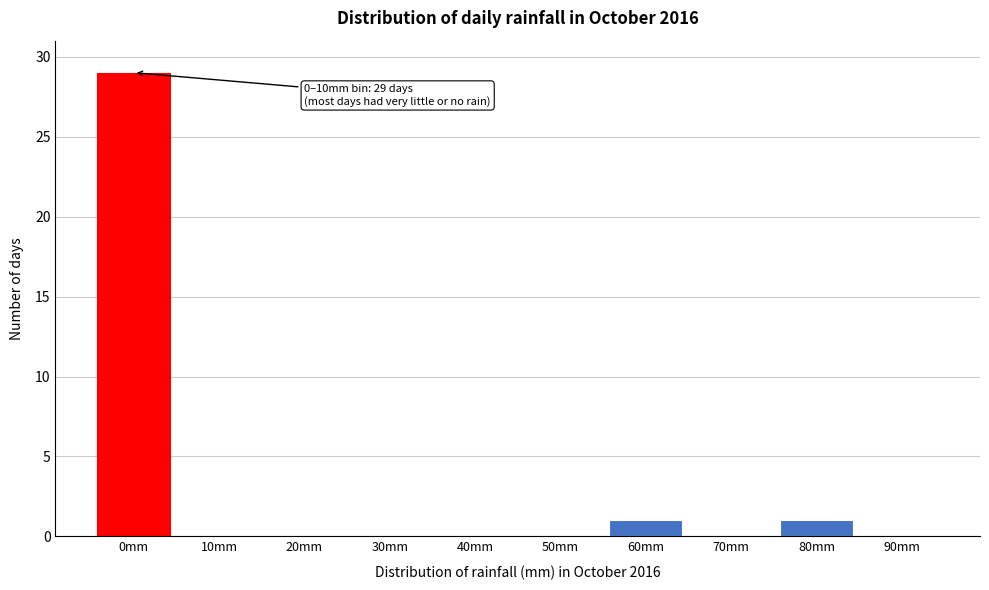

Reading left to right, list all the values displayed in this chart.

0mm=29	10mm=0	20mm=0	30mm=0	40mm=0	50mm=0	60mm=1	70mm=0	80mm=1	90mm=0